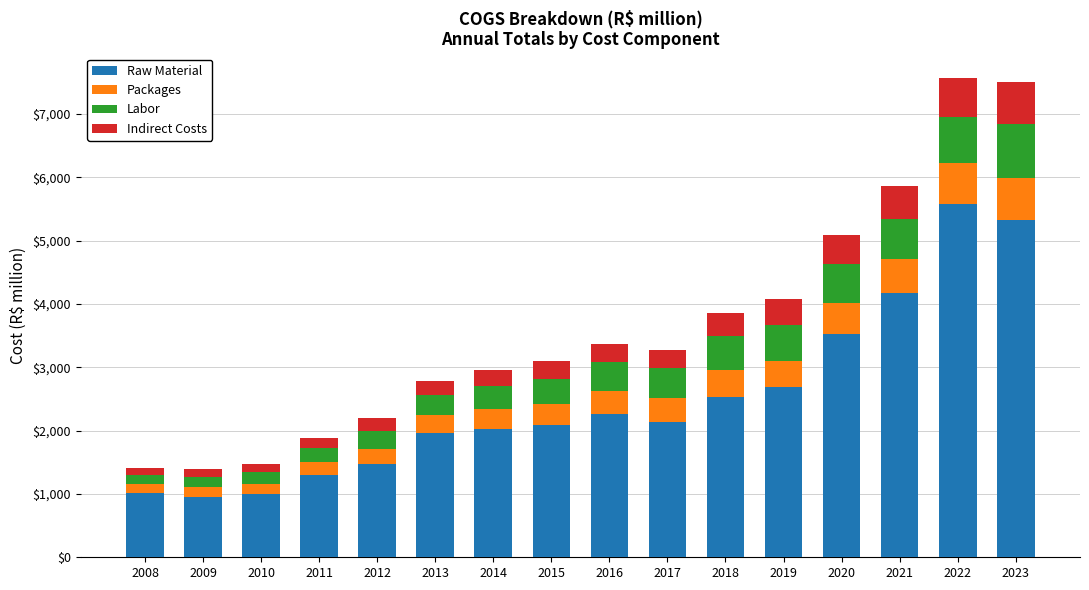

What is the total value across all series at 2011?

1879.4